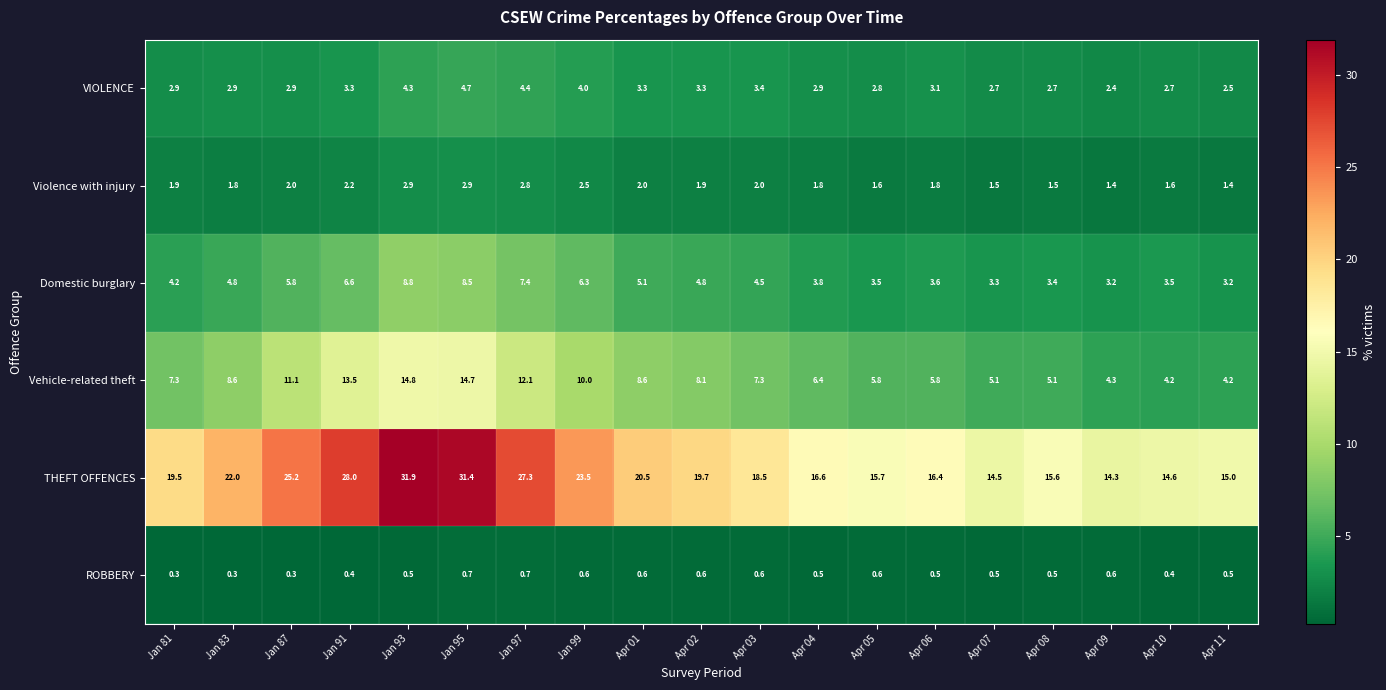

What is the minimum value for Violence with injury?

1.4